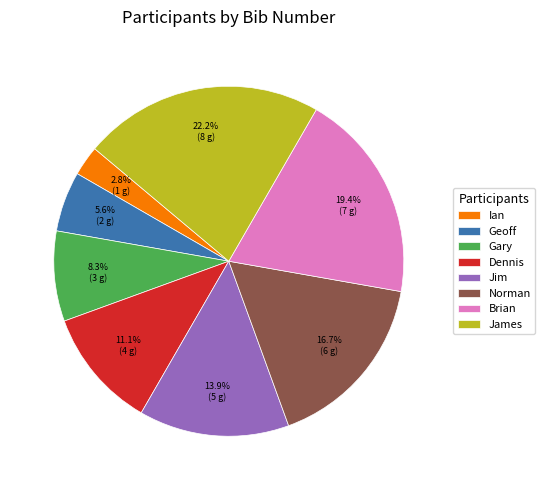

Rank the categories by value from lowest to highest.

Ian, Geoff, Gary, Dennis, Jim, Norman, Brian, James